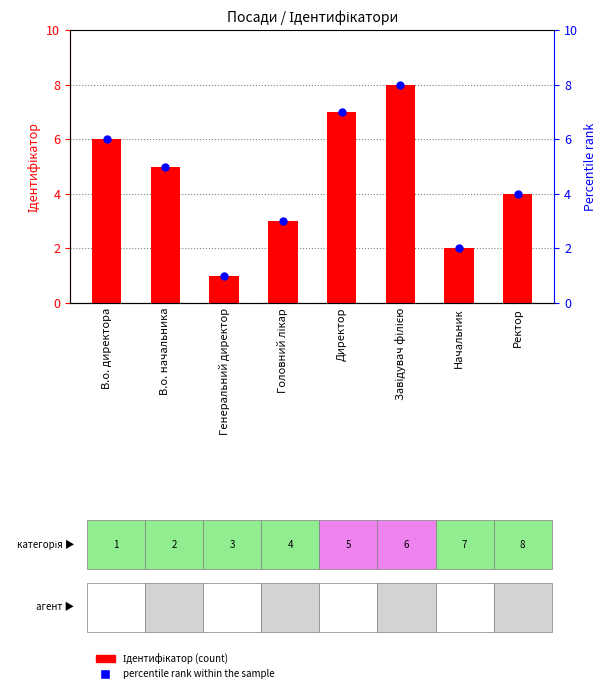

Which series contains the highest Y value?

Ідентифікатор